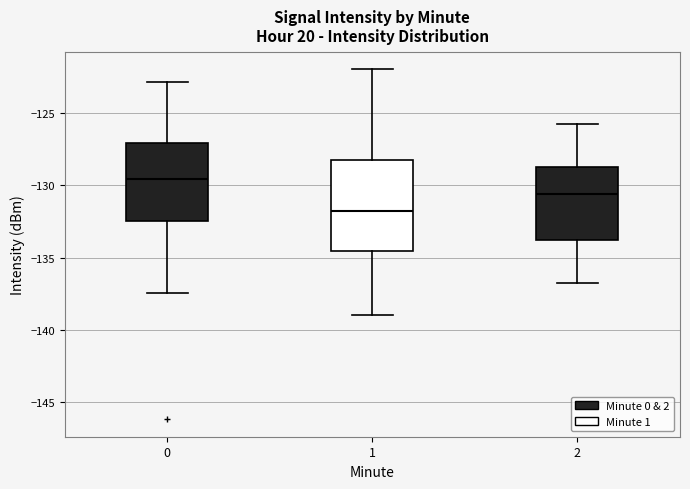

Reading left to right, read every box against the y-axis: the position of its median line, the range the box covers, and the ends of its whiskers. The values are not printed on the chart, so give them approximately, as read against the axis.

0: median -129.5, box -132.5 to -127.0, whiskers -137.5 to -123.0
1: median -132.0, box -134.5 to -128.0, whiskers -139.0 to -122.0
2: median -130.5, box -134.0 to -129.0, whiskers -137.0 to -126.0